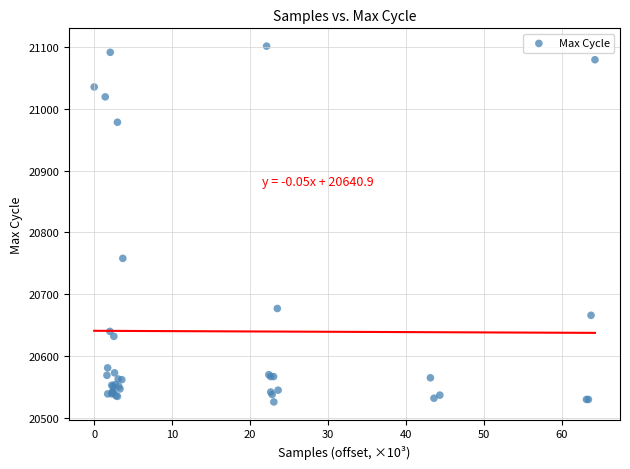

What Y value in the scatter plot is closest to 20813?

20758